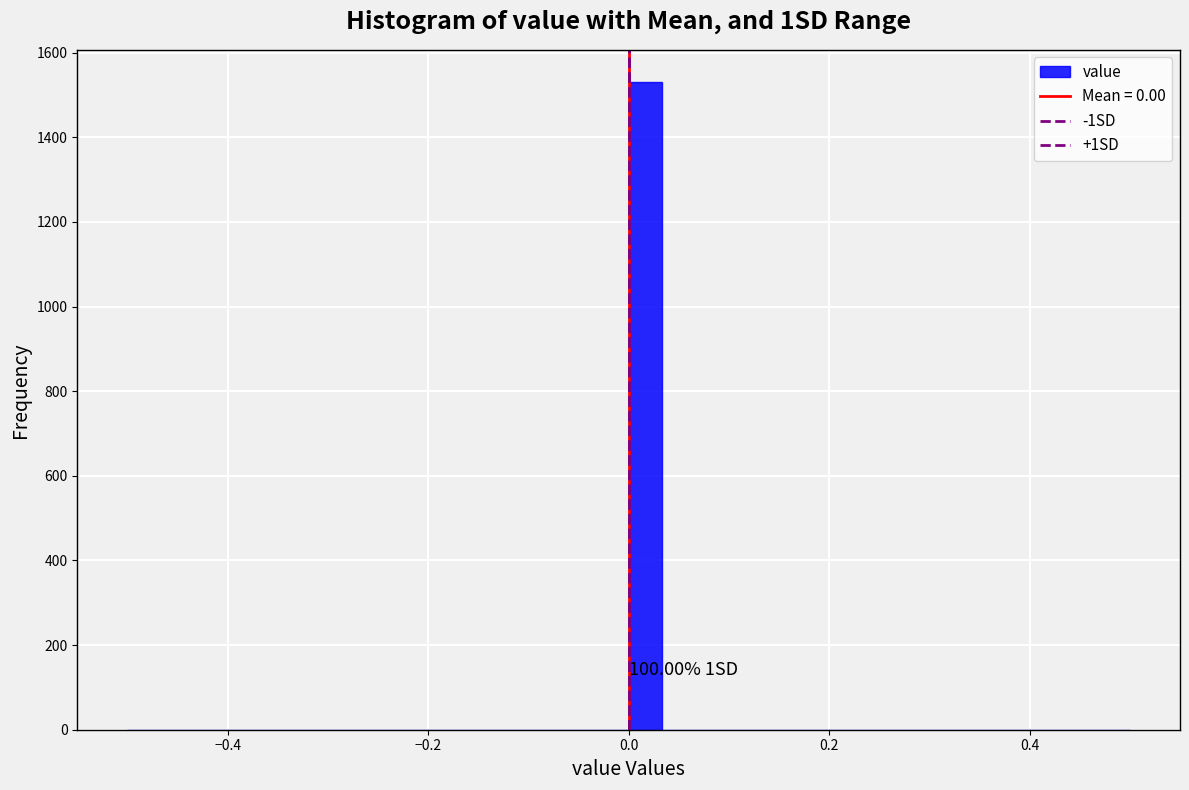

Read against the x-axis, roughly where is the centre of the tallest bar?

0.02